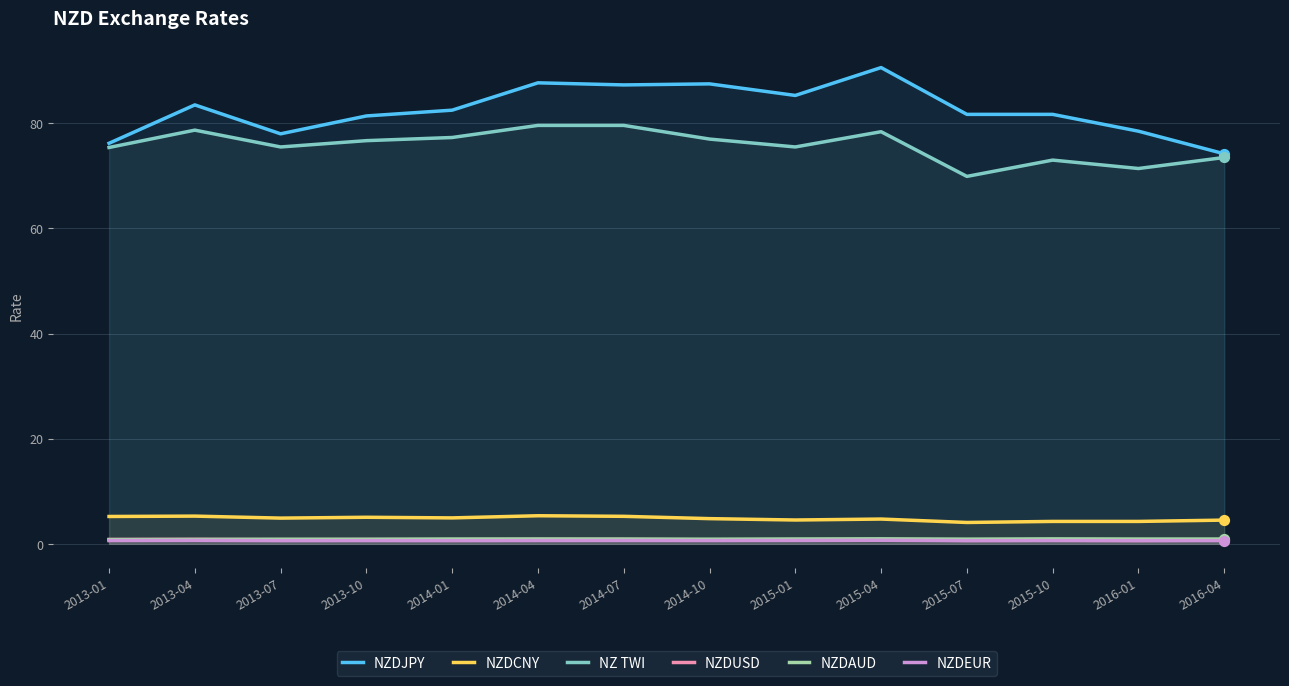

Which series has the largest Y range (max minus min)?

NZDJPY